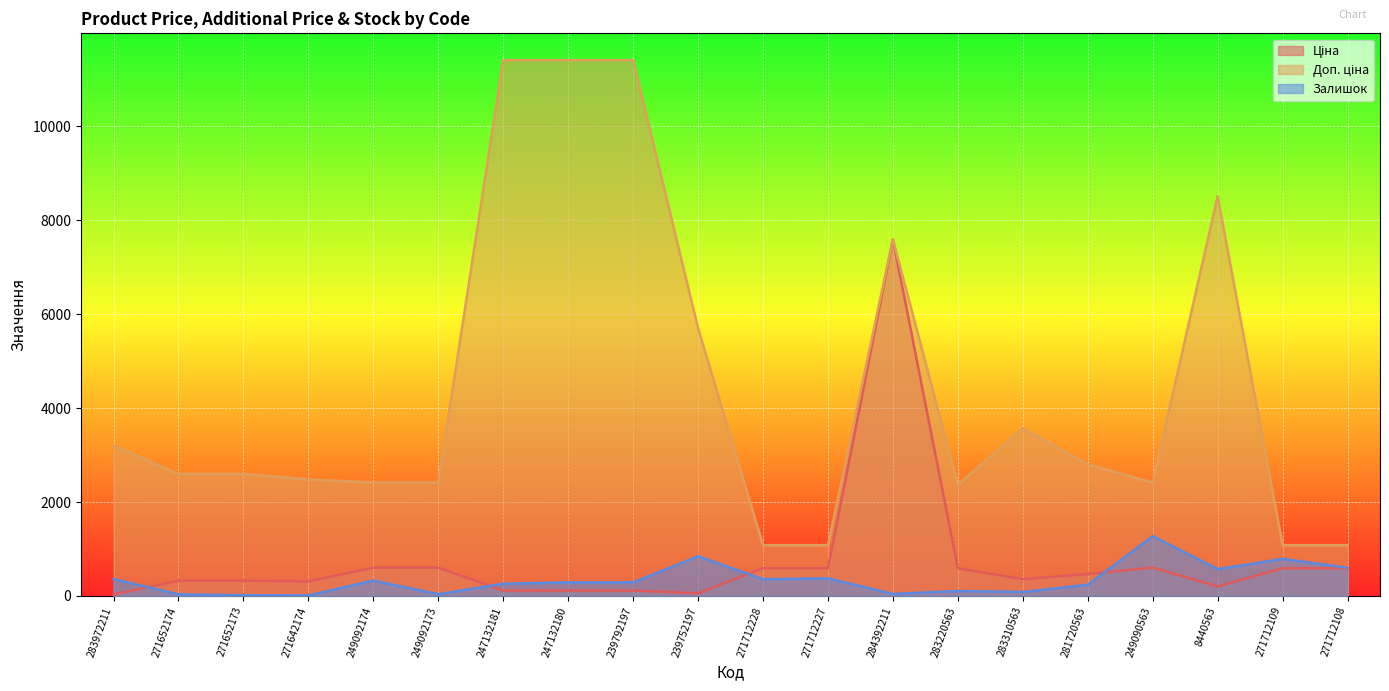

How many lines are shown in the chart?

3